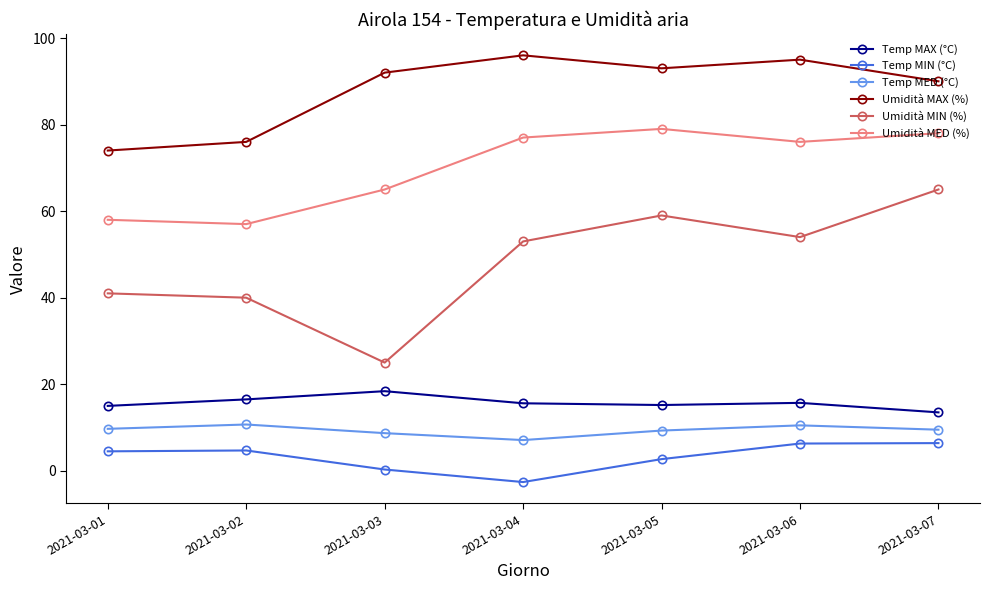

True or false: Temp MIN (°C) and Umidità MED (%) cross at least once.

False